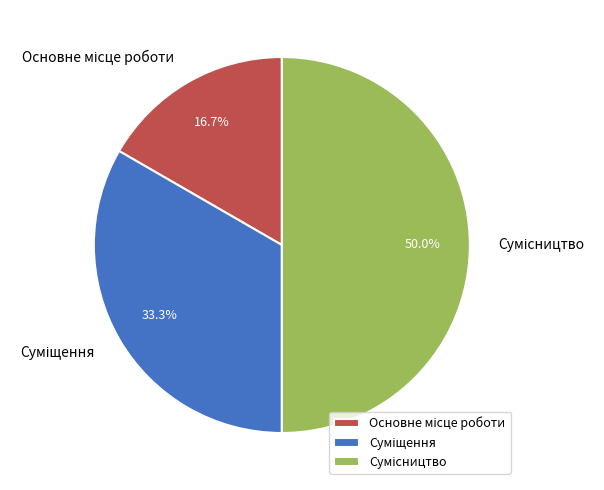

How many slices are in this pie chart?

3